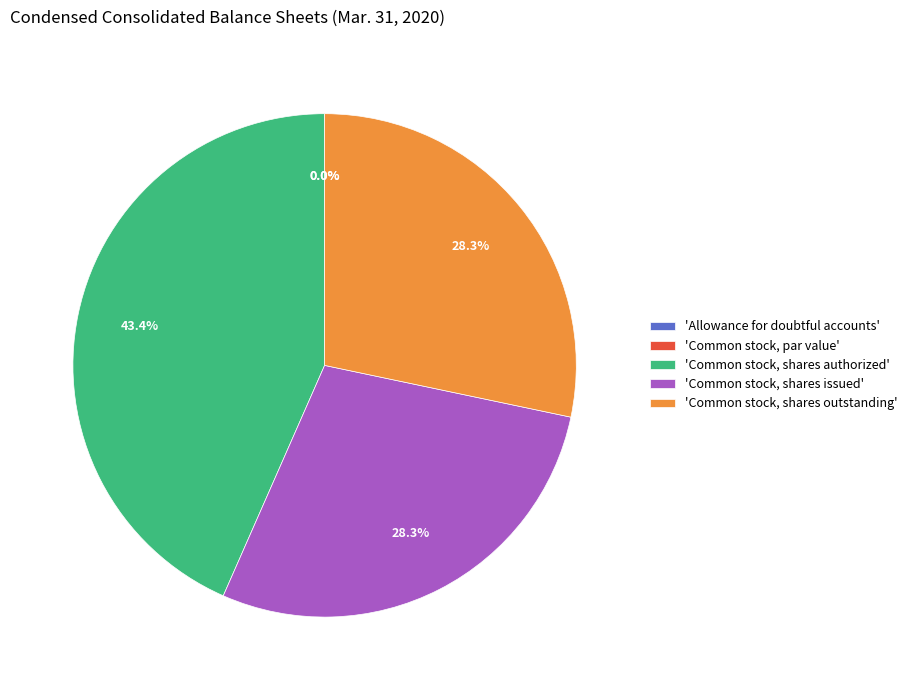

How many segments does this pie chart have?

5